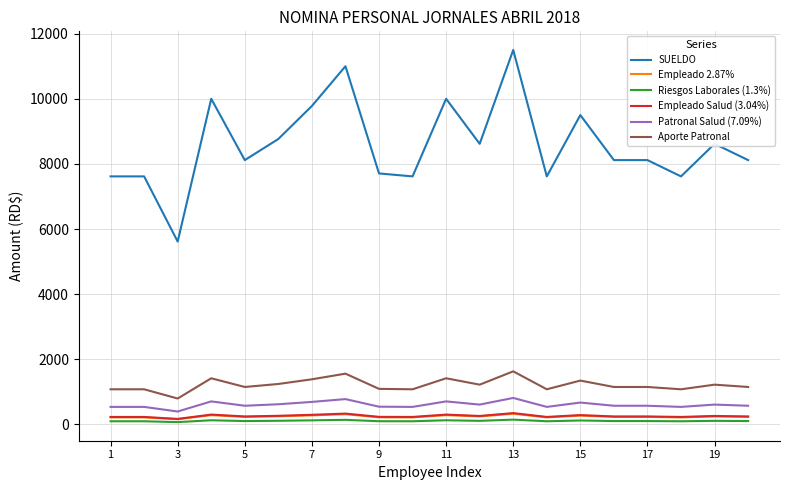

Which series has the largest total across all categories?

SUELDO